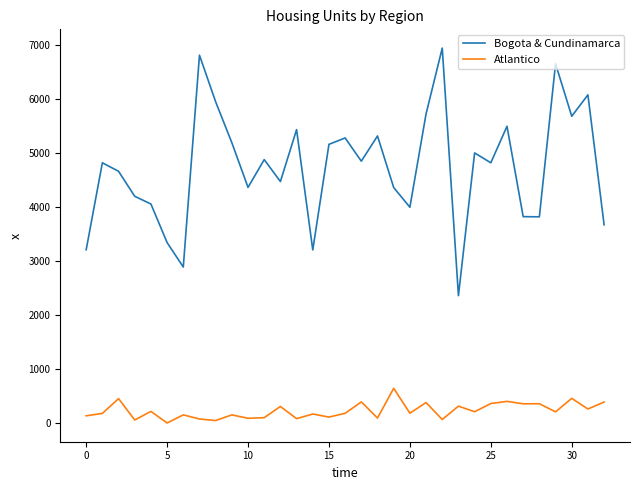

Rank the series by their average value, from highest to lowest.

Bogota & Cundinamarca, Atlantico